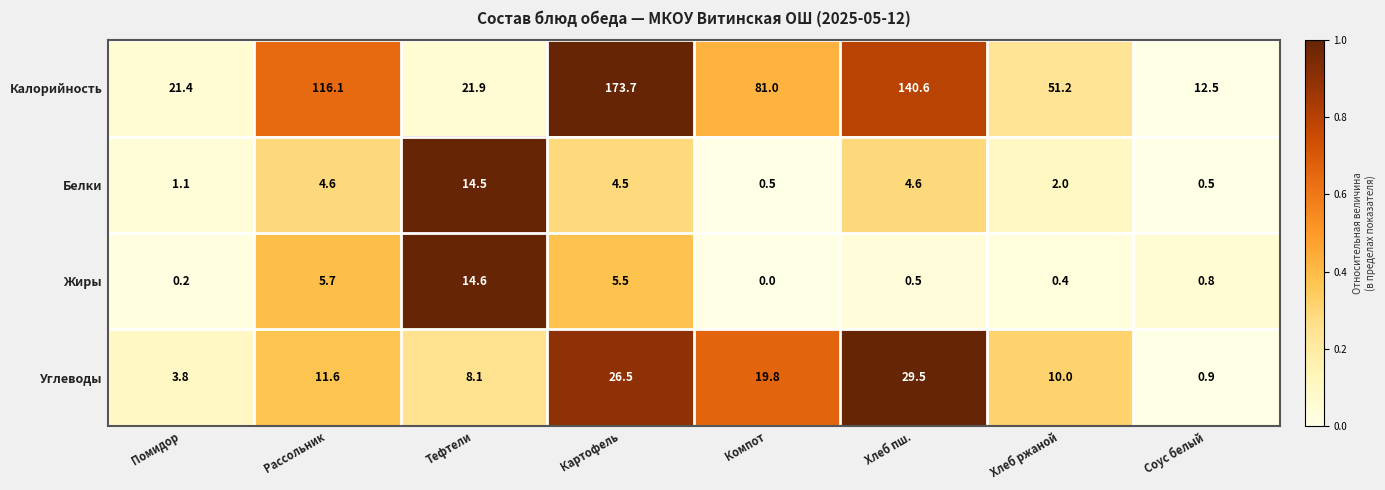

Which category has the highest value in the Жиры series?

Тефтели